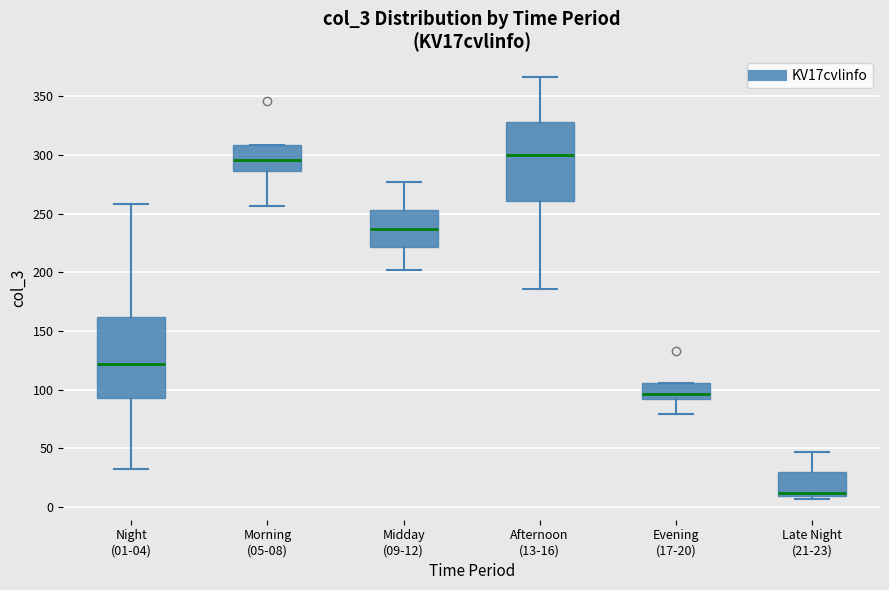

Reading left to right, read every box against the y-axis: the position of its median line, the range the box covers, and the ends of its whiskers. The values are not printed on the chart, so give them approximately, as read against the axis.

Night (01-04): median 120, box 95 to 160, whiskers 30 to 260
Morning (05-08): median 295, box 285 to 310, whiskers 255 to 310
Midday (09-12): median 235, box 220 to 255, whiskers 200 to 275
Afternoon (13-16): median 300, box 260 to 330, whiskers 185 to 365
Evening (17-20): median 95, box 90 to 105, whiskers 80 to 105
Late Night (21-23): median 10 (just above the box's lower edge), box 10 to 30, whiskers 5 to 45